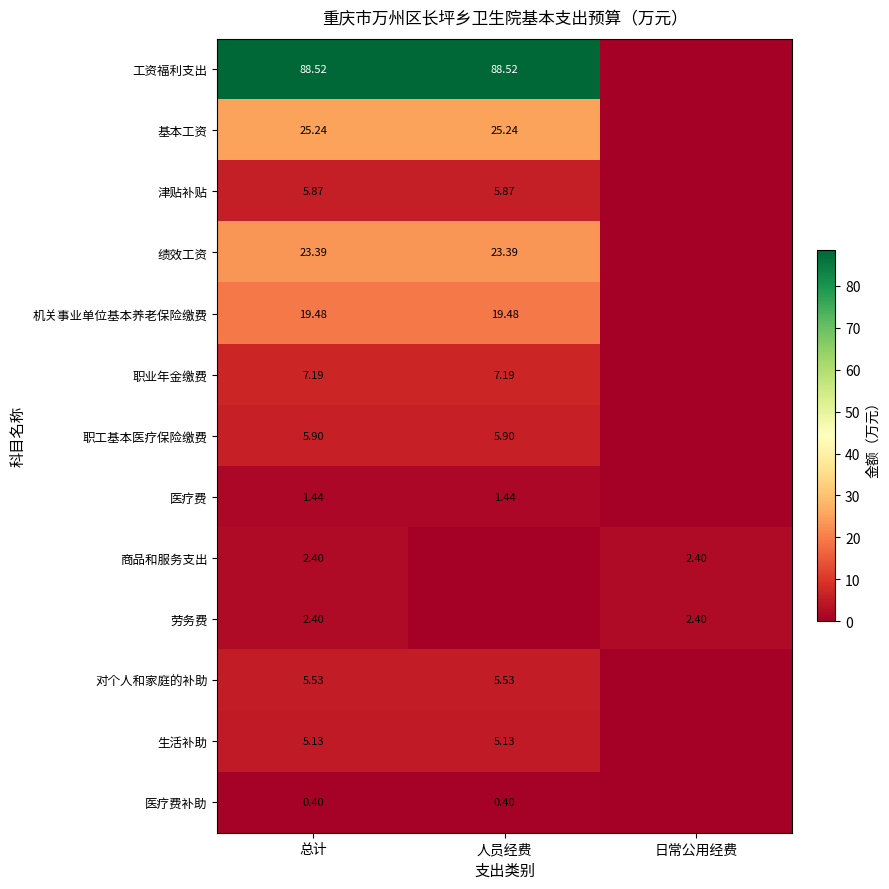

At which label is 医疗费补助 closest to 0?

日常公用经费